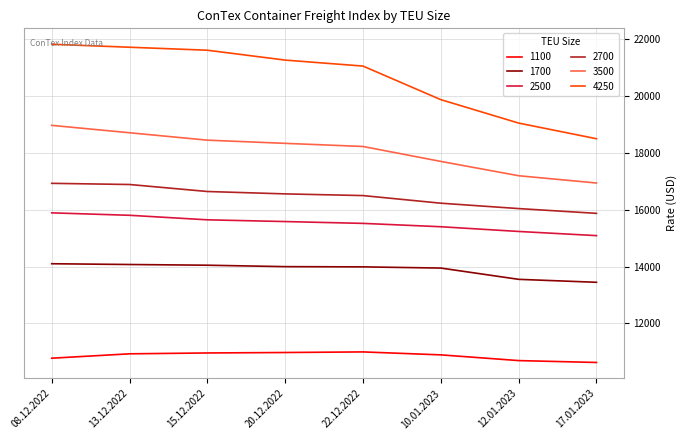

What is the difference between the maximum and minimum values in the 1700 series?

652